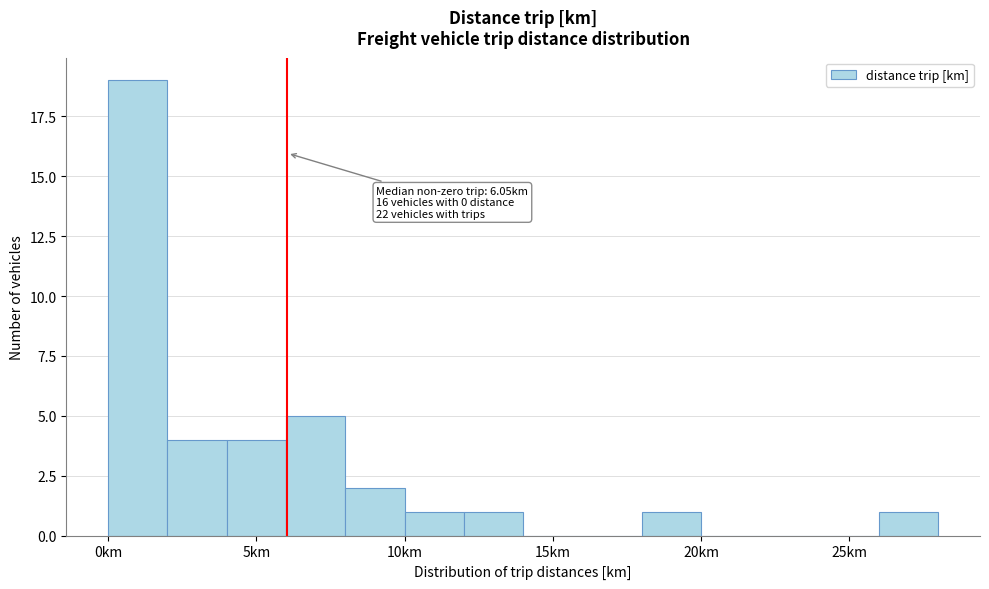

Which range on the x-axis has the tallest bar?

0 to 2